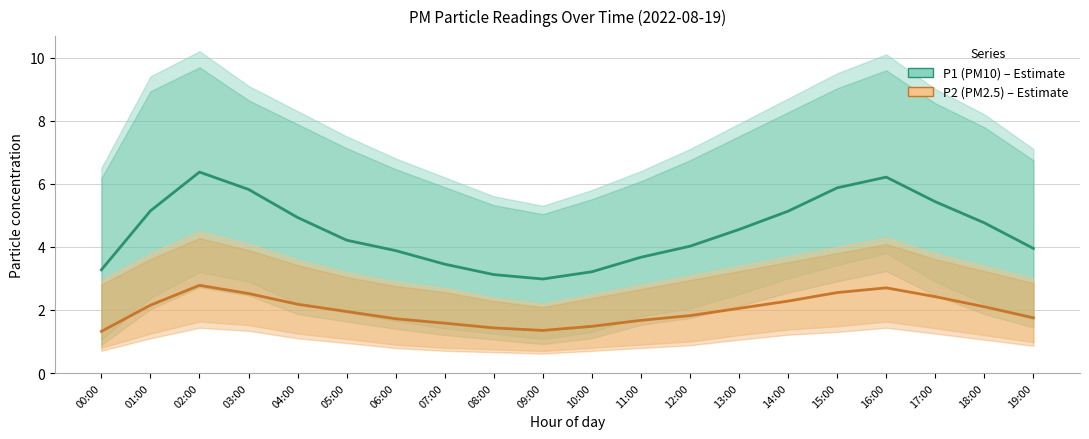

The value of P2 (PM2.5) at 15:00 is 2.5. True or false?

True